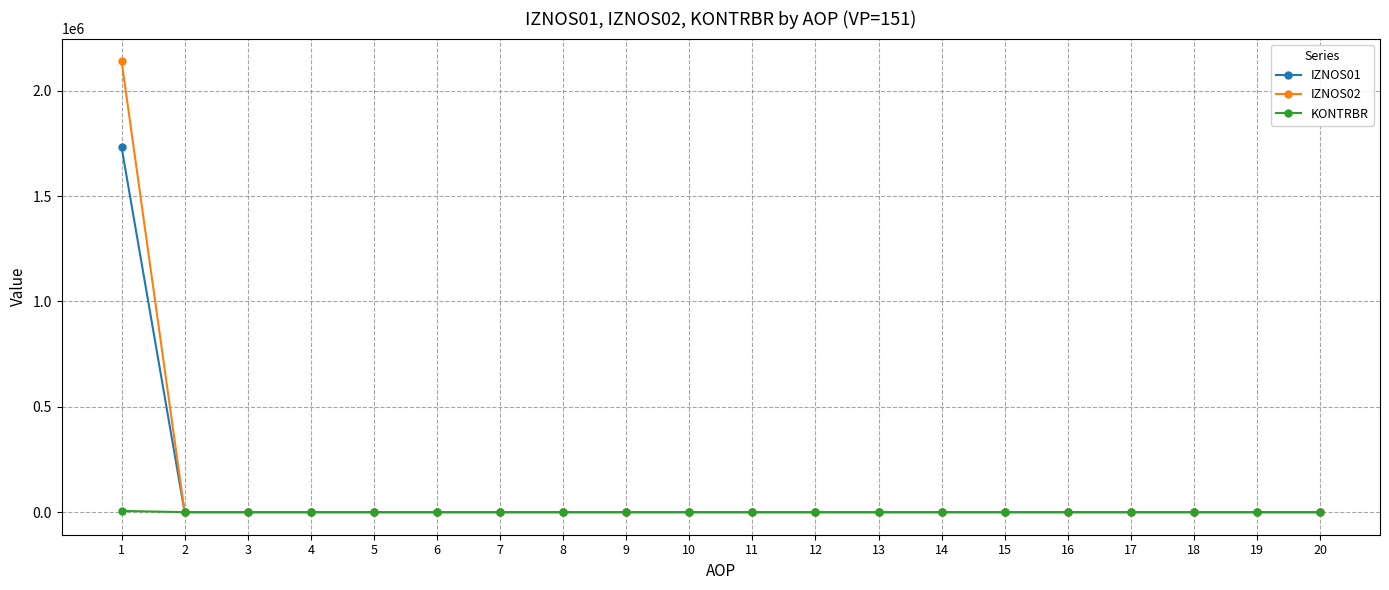

What are all the series names shown in the legend?

IZNOS01, IZNOS02, KONTRBR